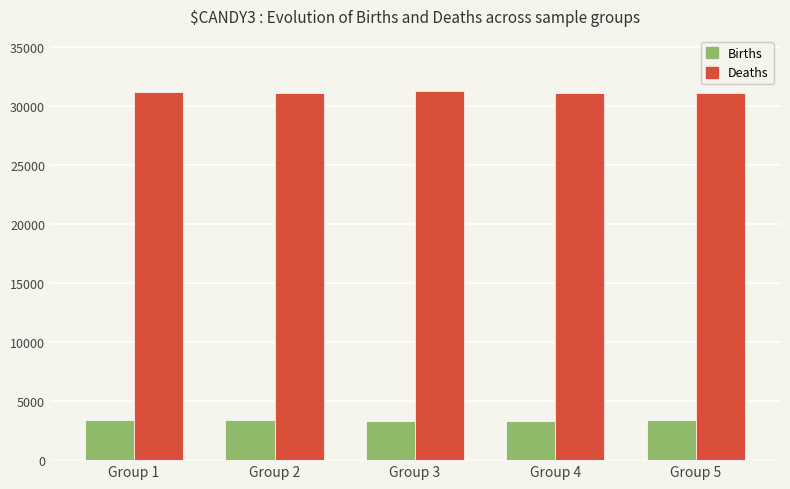

How many data points does each series have?

5